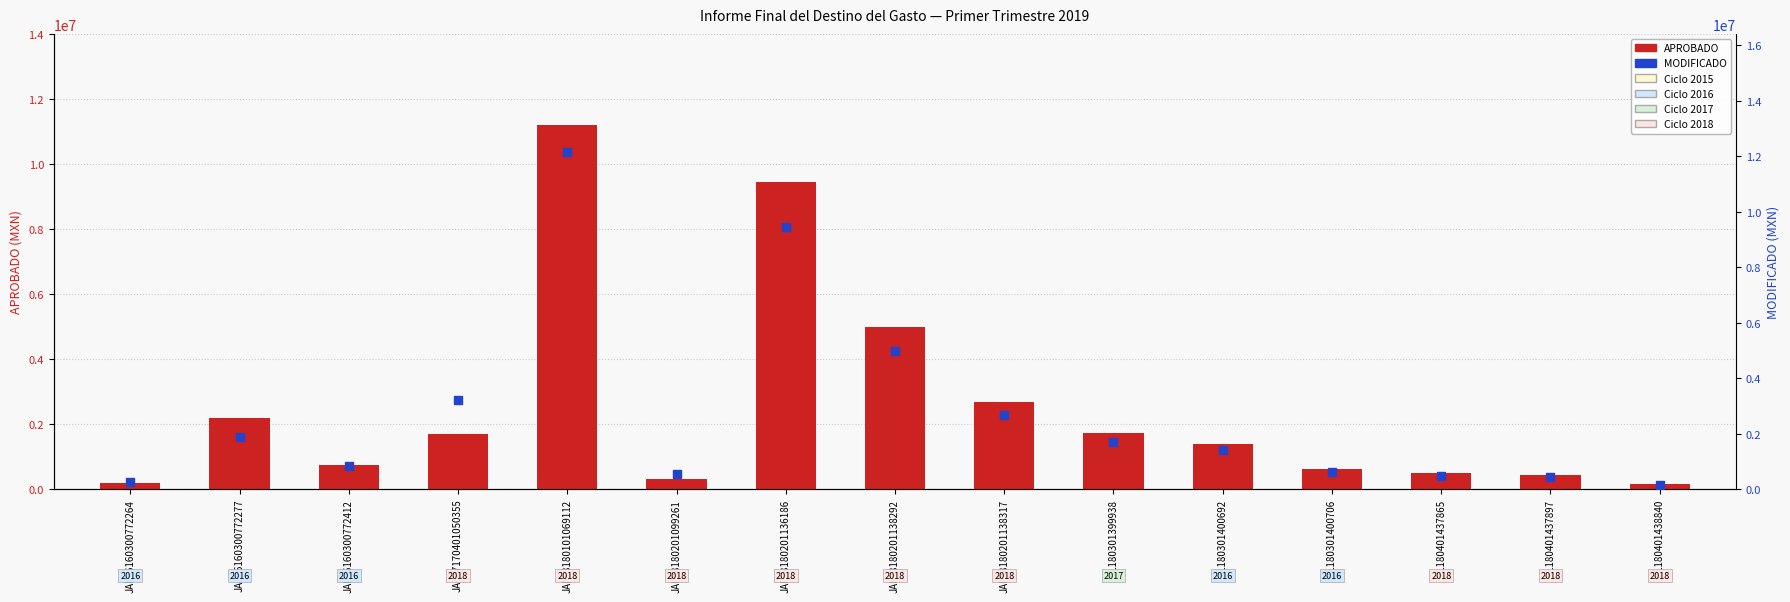

Which series has the largest total across all categories?

MODIFICADO